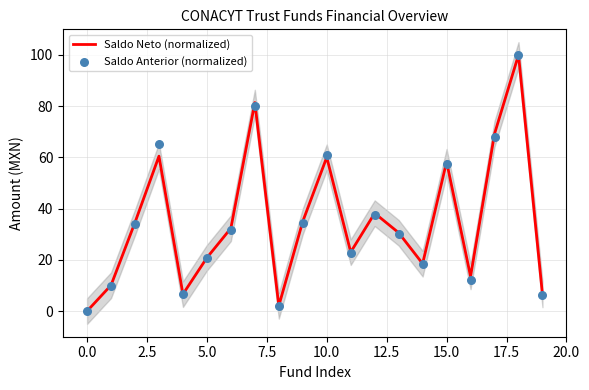

Which series contains the lowest Y value?

Saldo Neto (normalized)